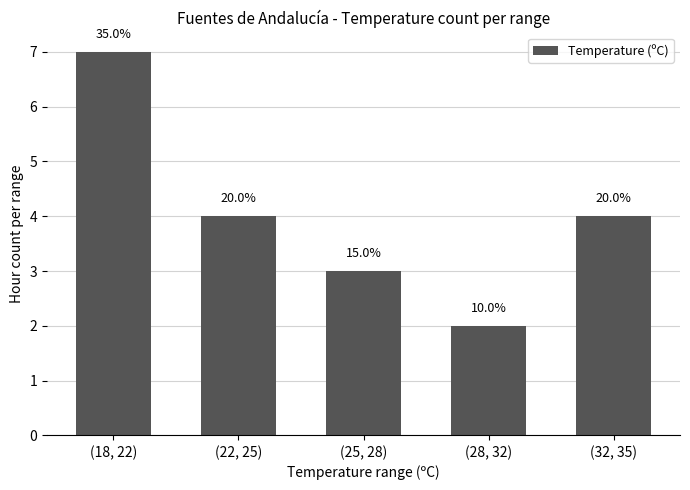

How many bars are there in total?

5